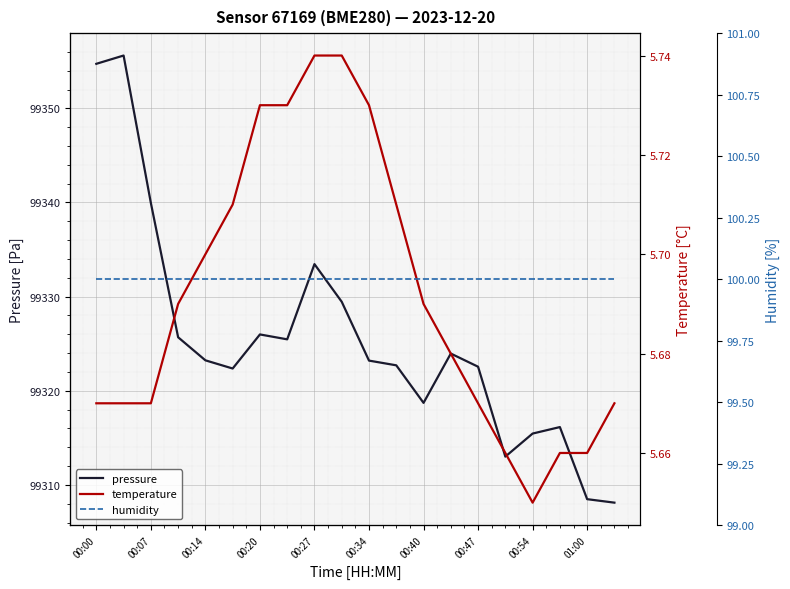

True or false: pressure has a value of 66568.5 at 00:27.

False